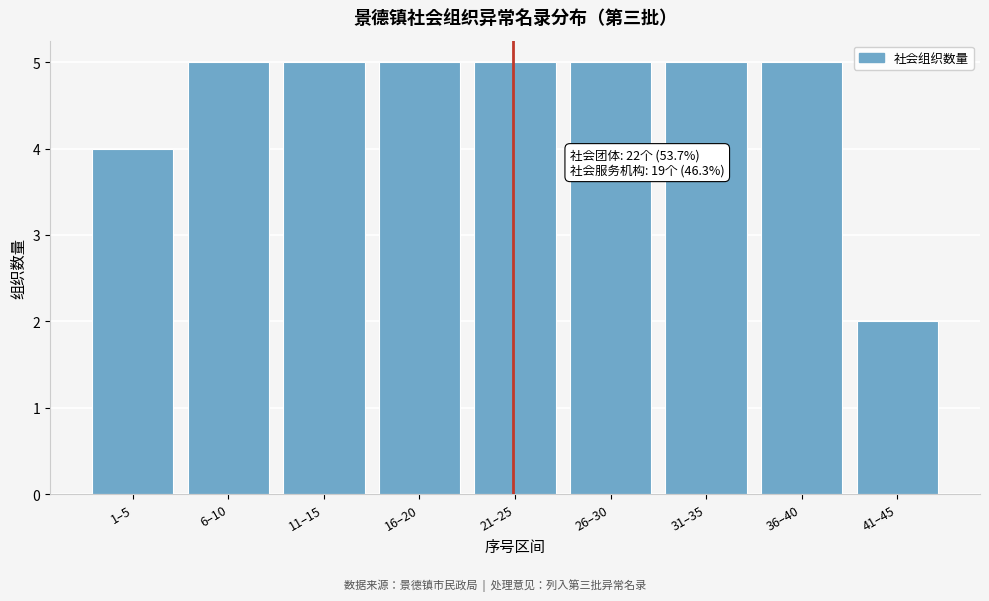

Reading left to right, extract all data points from this chart.

4	5	5	5	5	5	5	5	2